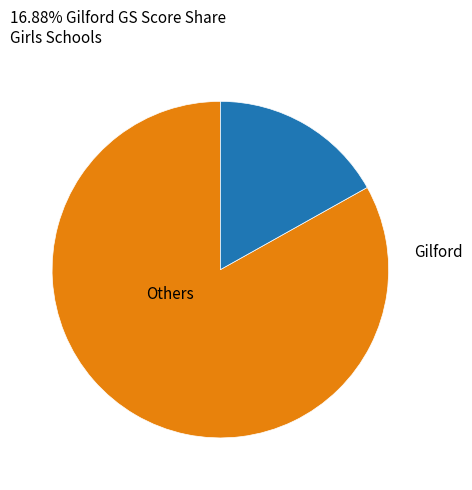

Is there a majority slice in this chart?

Yes